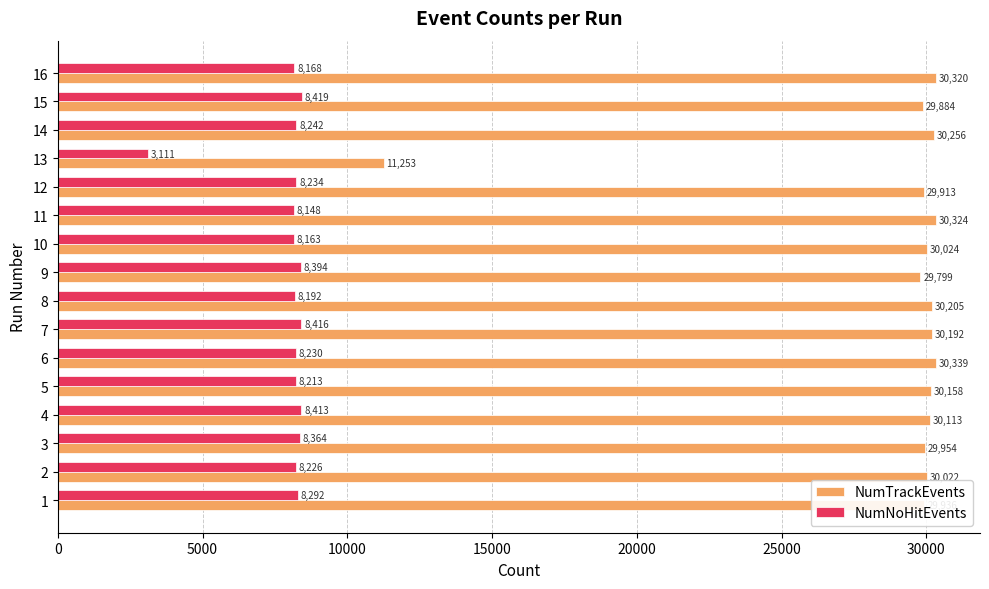

Which series has the widest spread of values?

NumTrackEvents